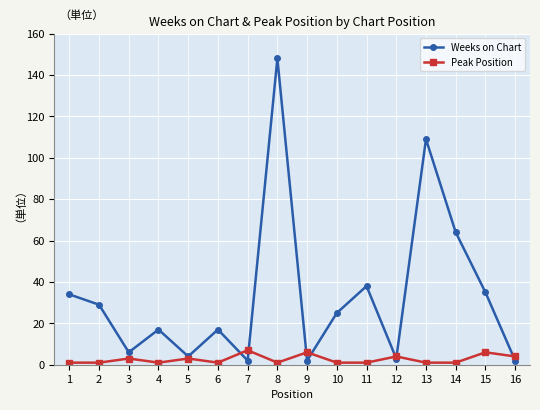

Which series has the widest spread of values?

Weeks on Chart